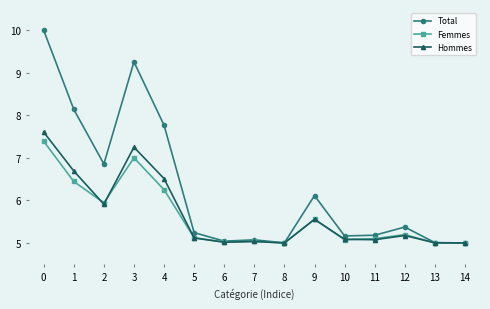

At which category does Total reach its first local valley?

2